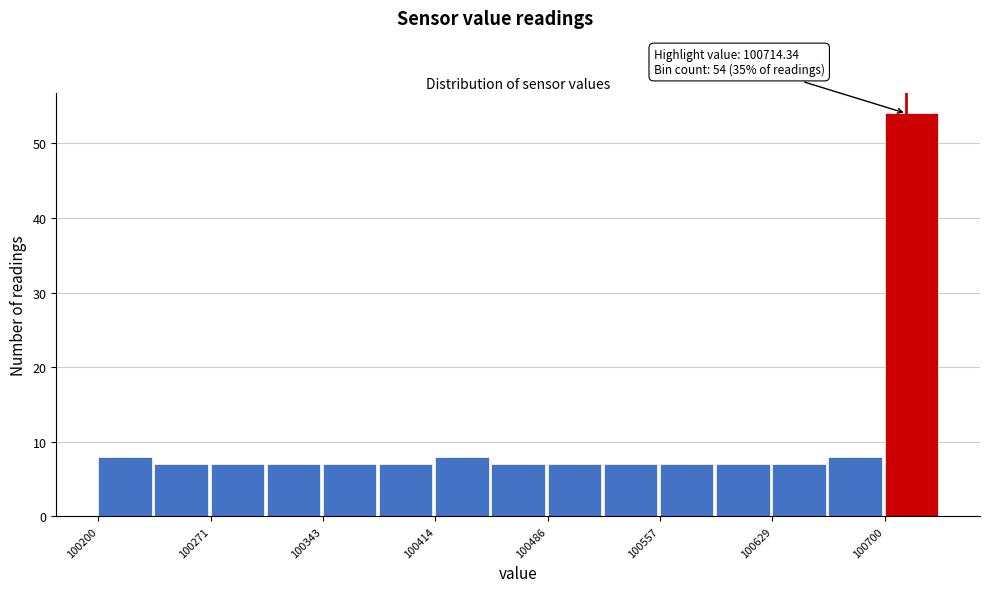

Read against the x-axis, roughly where is the centre of the tallest bar?

100720